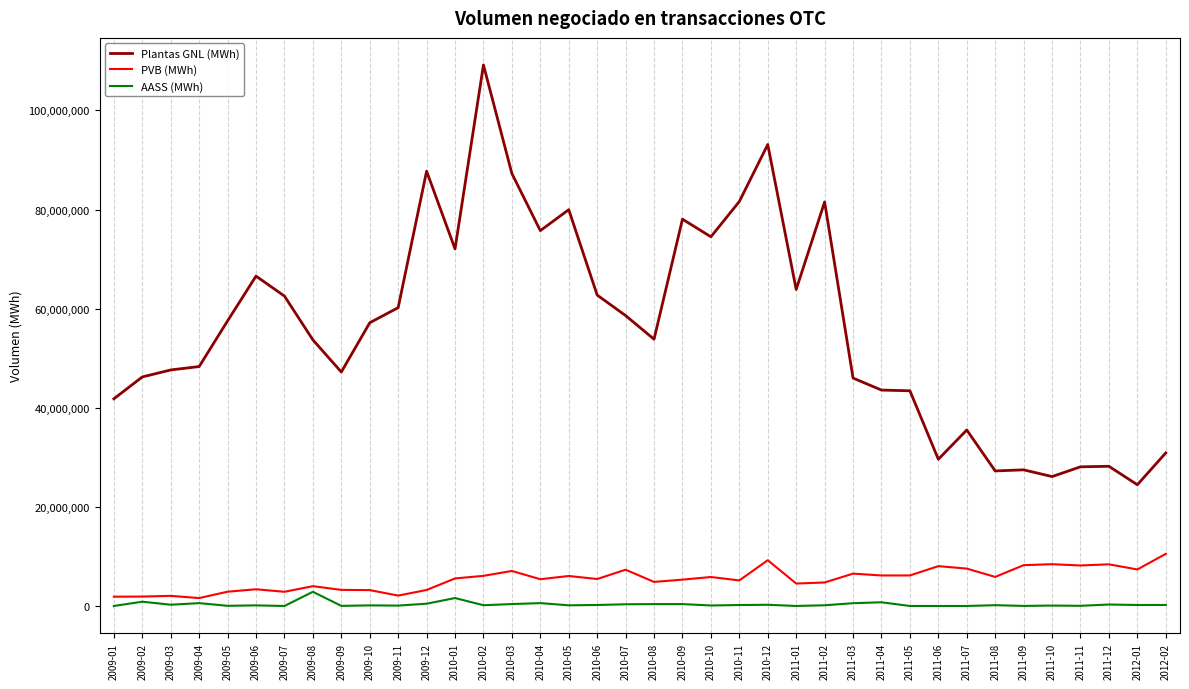

The value of PVB (MWh) at 2010-04 is 5397661.3. True or false?

True